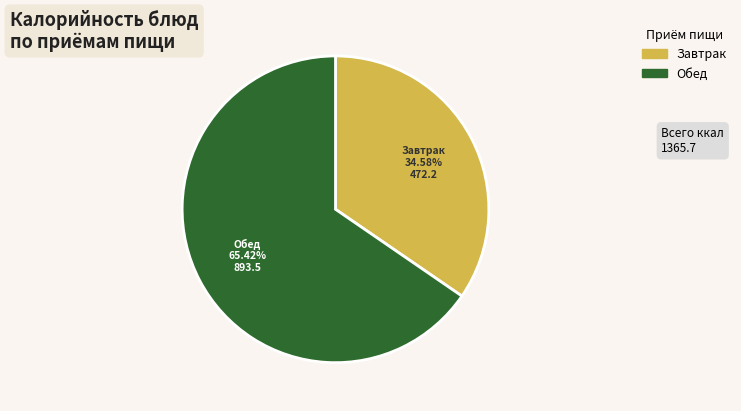

How many segments does this pie chart have?

2